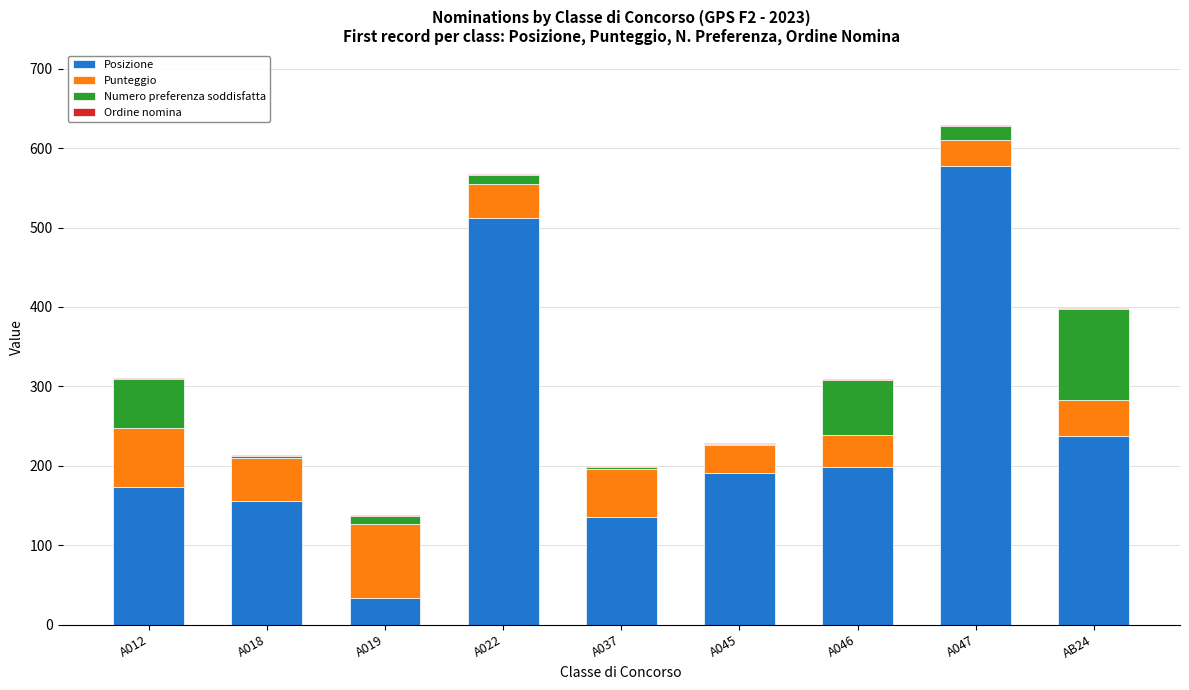

Is it true that Posizione equals 156.0 at A018?

True